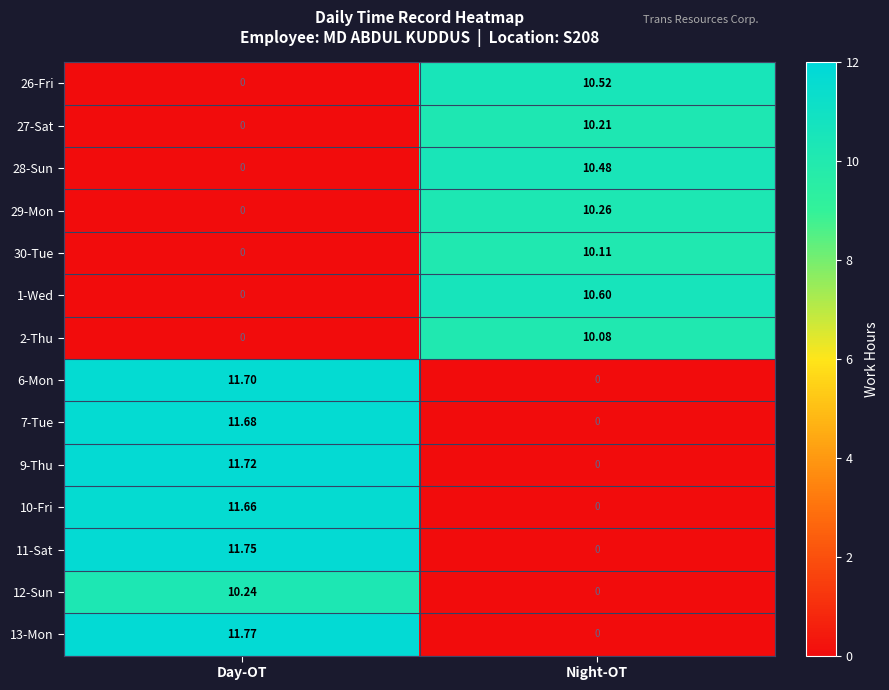

At which category is the sum across all series the highest?

Day-OT